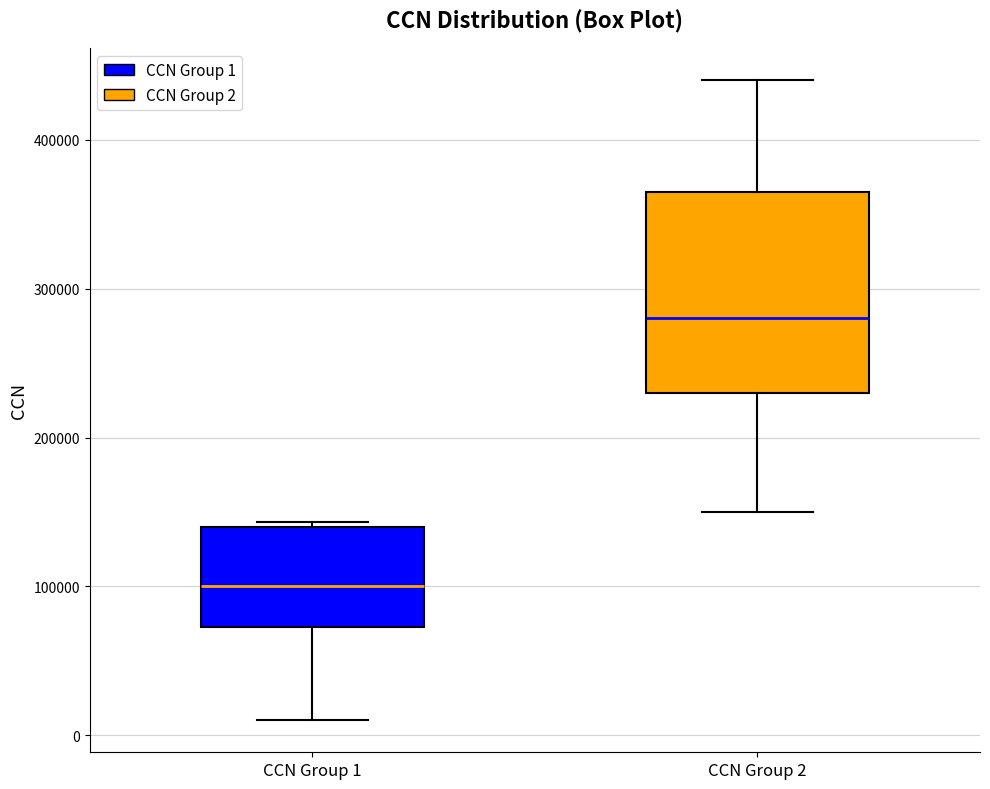

Reading left to right, transcribe this box plot: for each box, give where its median line is, the range the box spans, and where its two whiskers end, as read against the y-axis. The values are not printed on the chart, so give them approximately, as read against the axis.

CCN Group 1: median 100000, box 70000 to 140000, whiskers 10000 to 140000 (just above the box's upper edge)
CCN Group 2: median 280000, box 230000 to 370000, whiskers 150000 to 440000